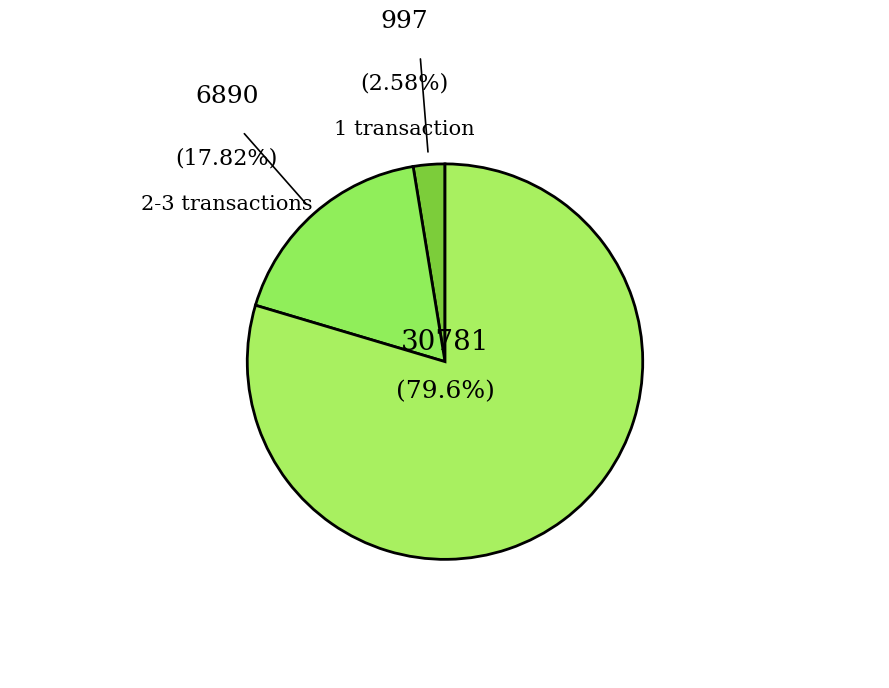

How many segments does this pie chart have?

3